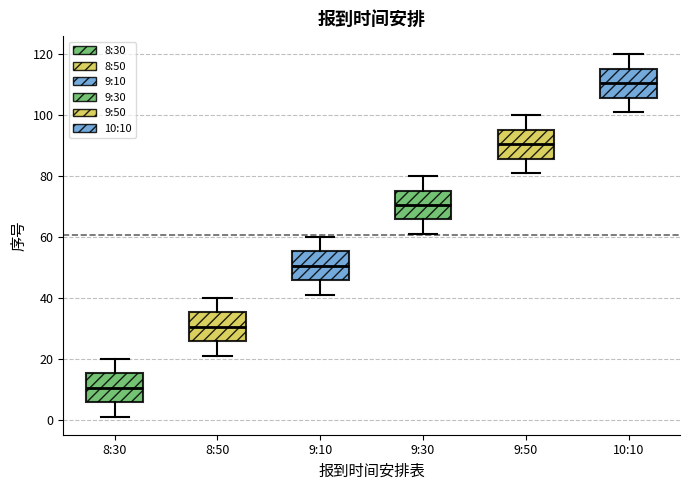

Reading left to right, transcribe this box plot: for each box, give where its median line is, the range the box spans, and where its two whiskers end, as read against the y-axis. The values are not printed on the chart, so give them approximately, as read against the axis.

8:30: median 10, box 6 to 16, whiskers 2 to 20
8:50: median 30, box 26 to 36, whiskers 22 to 40
9:10: median 50, box 46 to 56, whiskers 42 to 60
9:30: median 70, box 66 to 76, whiskers 62 to 80
9:50: median 90, box 86 to 96, whiskers 82 to 100
10:10: median 110, box 106 to 116, whiskers 102 to 120